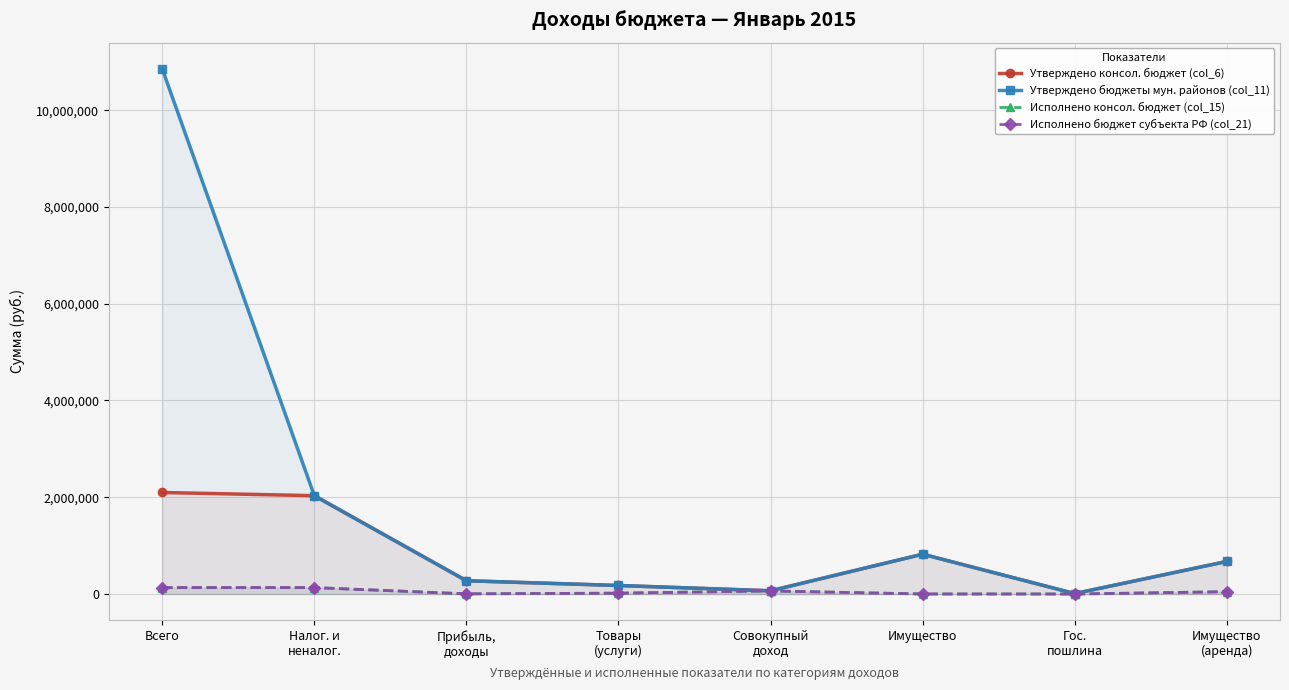

What are all the series names shown in the legend?

Утверждено консол. бюджет (col_6), Утверждено бюджеты мун. районов (col_11), Исполнено консол. бюджет (col_15), Исполнено бюджет субъекта РФ (col_21)